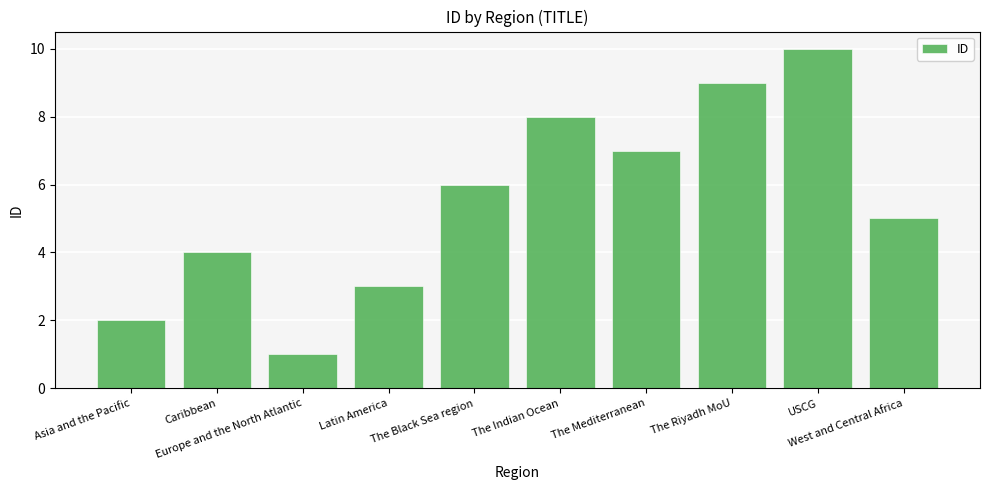

List the labels in order of value, smallest first.

Europe and the North Atlantic, Asia and the Pacific, Latin America, Caribbean, West and Central Africa, The Black Sea region, The Mediterranean, The Indian Ocean, The Riyadh MoU, USCG